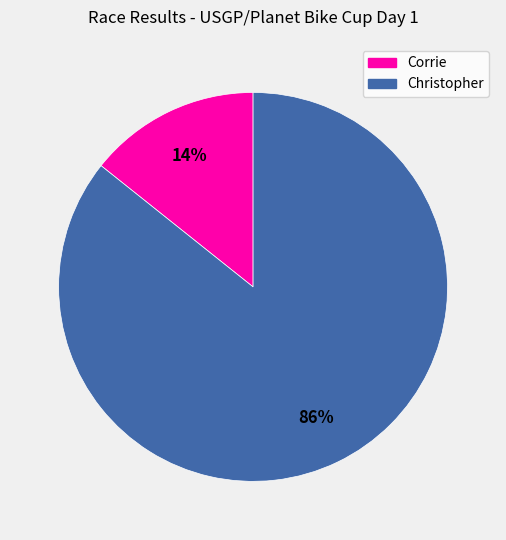

Between Corrie and Christopher, which is larger?

Christopher